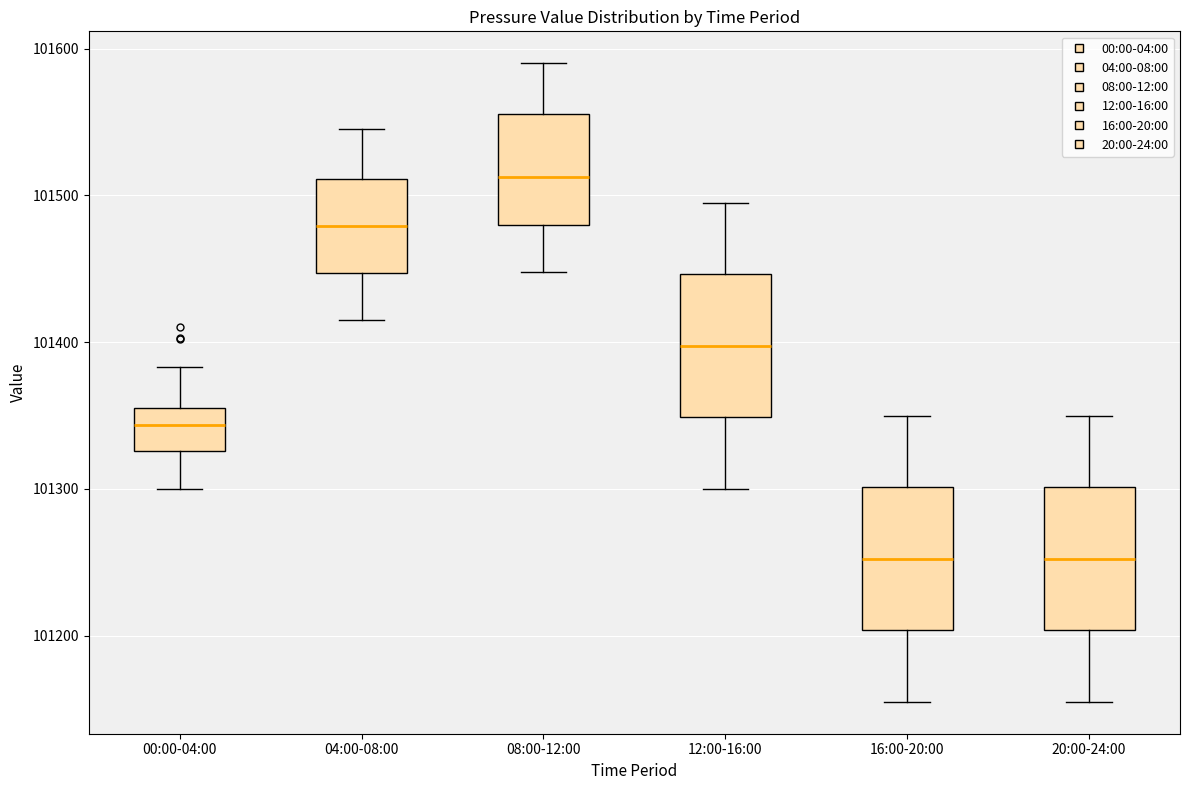

Reading left to right, transcribe this box plot: for each box, give where its median line is, the range the box spans, and where its two whiskers end, as read against the y-axis. The values are not printed on the chart, so give them approximately, as read against the axis.

00:00-04:00: median 101340, box 101330 to 101360, whiskers 101300 to 101380
04:00-08:00: median 101480, box 101450 to 101510, whiskers 101420 to 101550
08:00-12:00: median 101510, box 101480 to 101560, whiskers 101450 to 101590
12:00-16:00: median 101400, box 101350 to 101450, whiskers 101300 to 101500
16:00-20:00: median 101250, box 101200 to 101300, whiskers 101160 to 101350
20:00-24:00: median 101250, box 101200 to 101300, whiskers 101160 to 101350